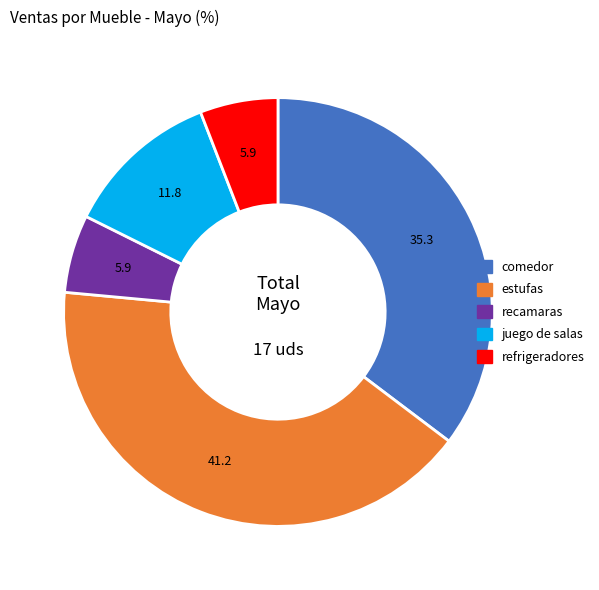

Is there a majority slice in this chart?

No